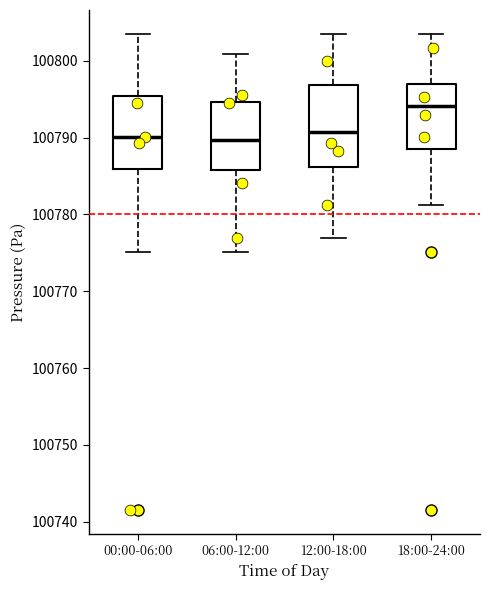

Which box has the highest median line?

18:00-24:00